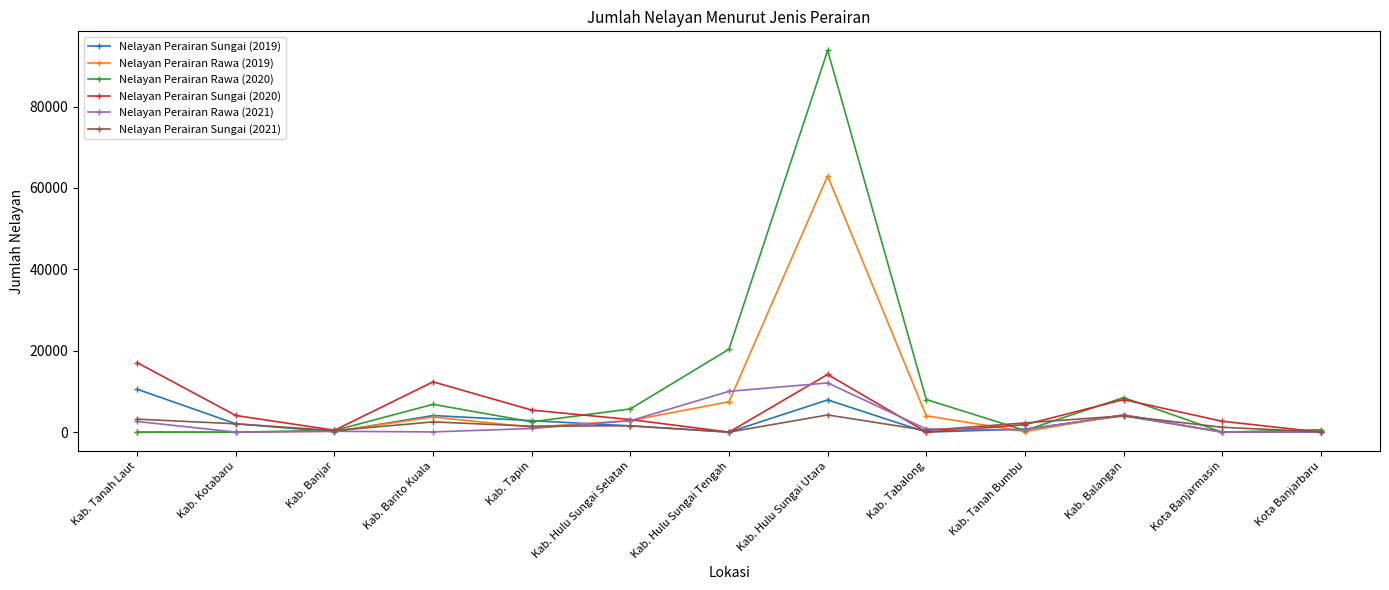

How many series are shown in this chart?

6